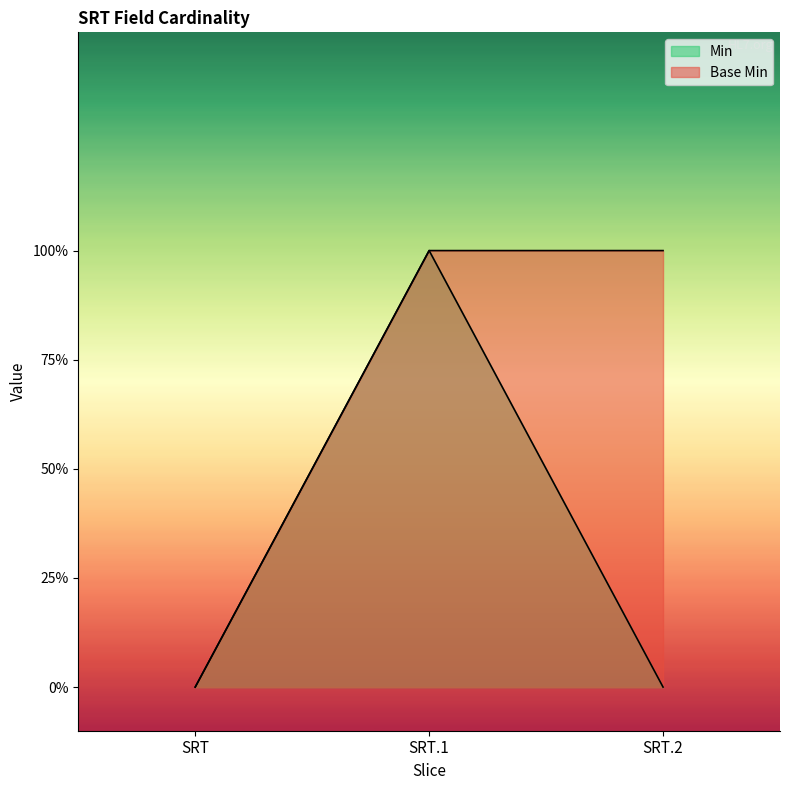

Reading left to right, what are all the values shown in this chart?

Min: 0	1	0
Base Min: 0	1	1